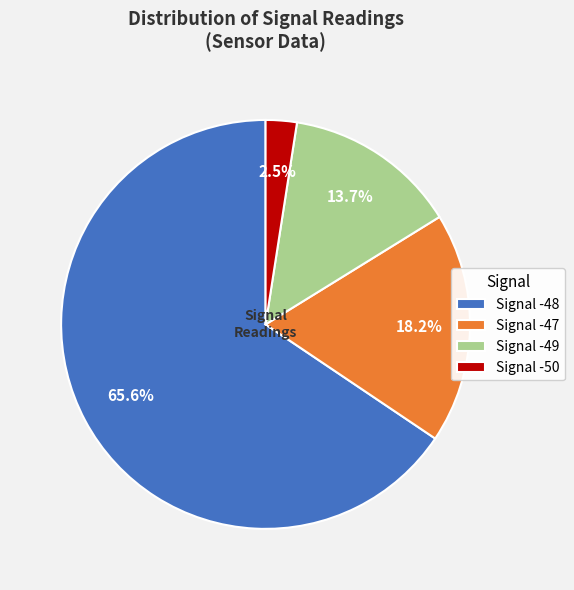

Which has a higher value, Signal -49 or Signal -48?

Signal -48